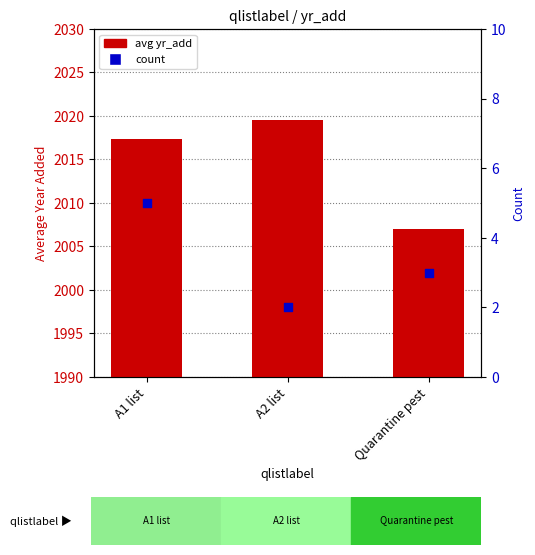

What are all the series names shown in the legend?

avg yr_add, count